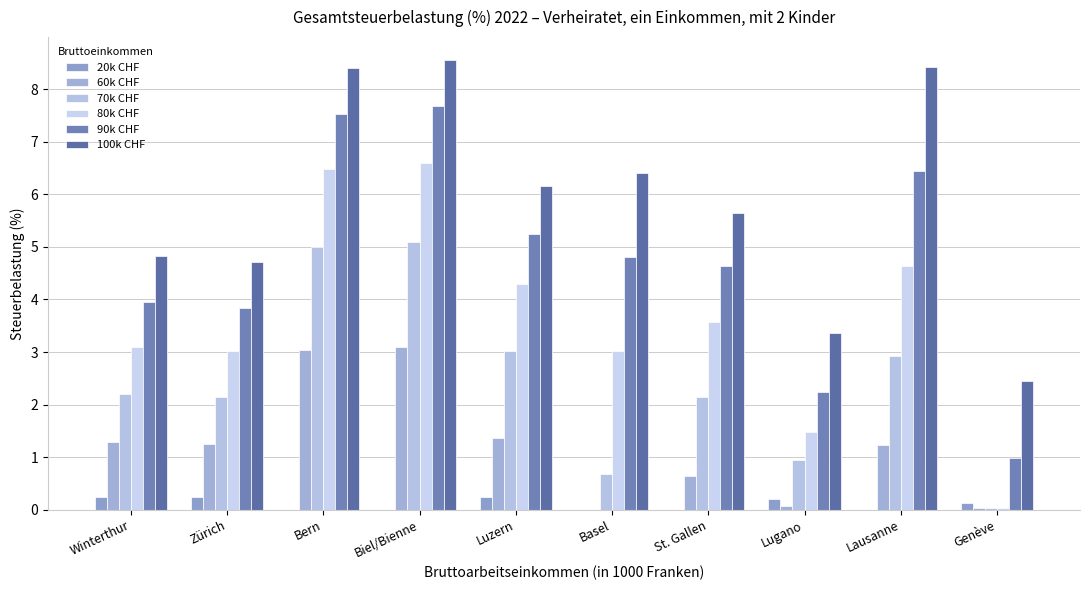

What position from the right is Luzern?

6